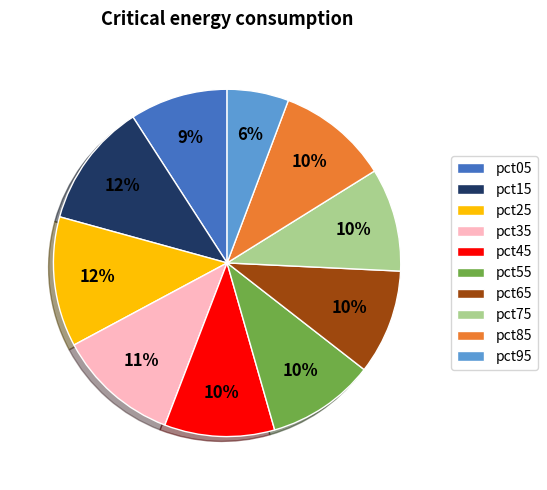

To the nearest percent, what is the difference between the largest and smallest slice percentages?

6%